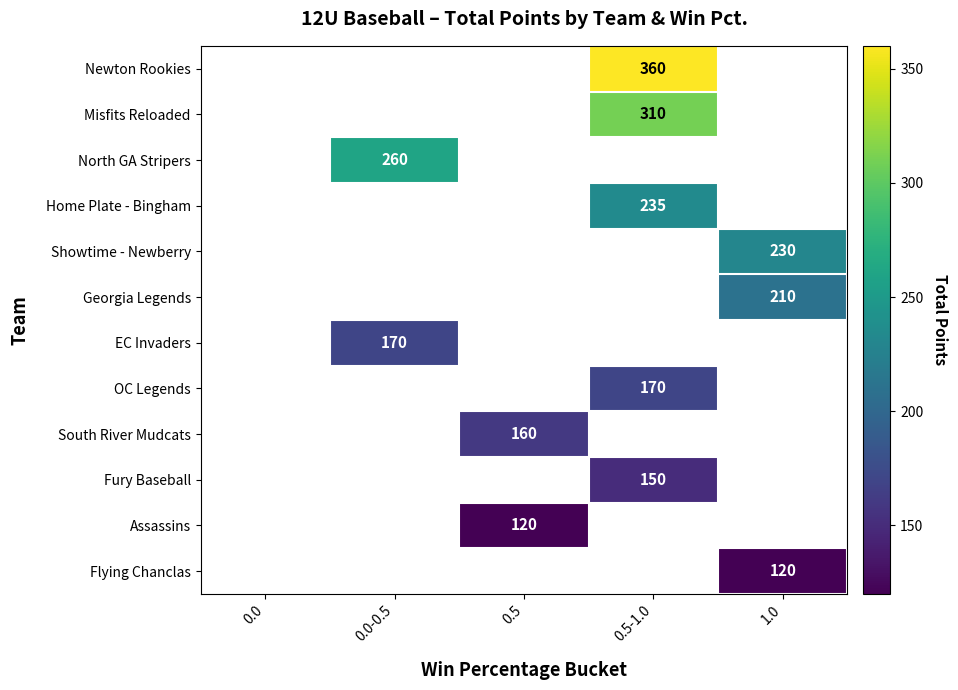

List the series in order of their peak value, lowest first.

Newton Rookies, Misfits Reloaded, North GA Stripers, Home Plate - Bingham, Showtime - Newberry, Georgia Legends, EC Invaders, OC Legends, South River Mudcats, Fury Baseball, Assassins, Flying Chanclas